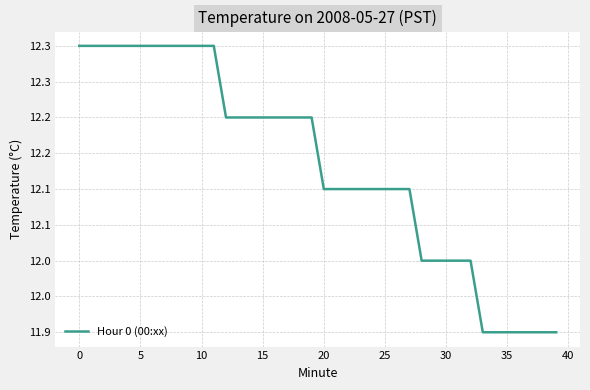

What is the difference between the maximum and second lowest values?

0.4